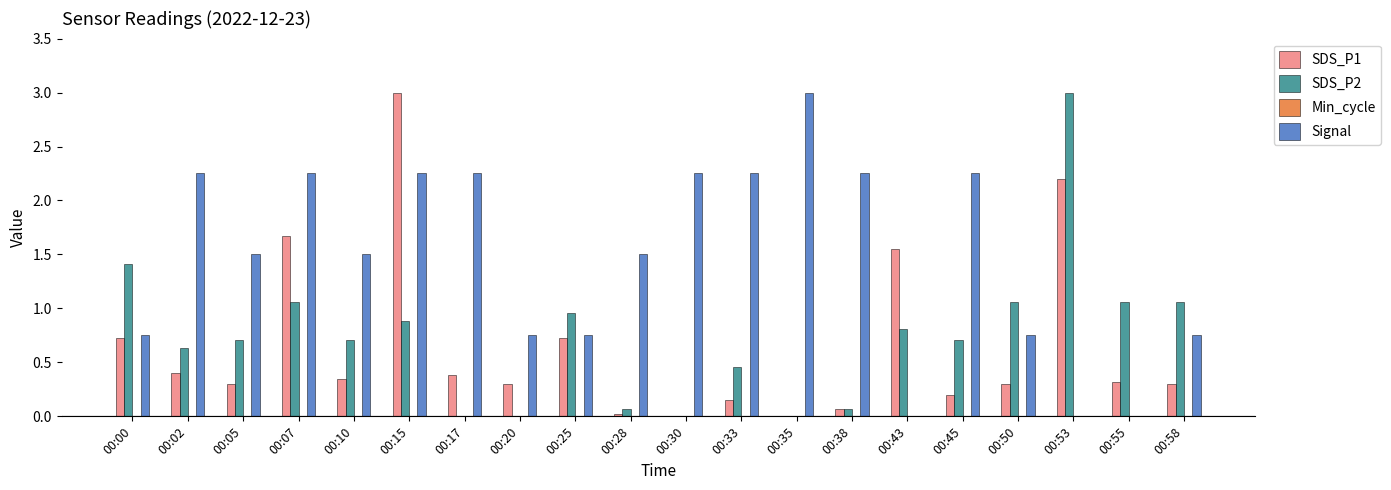

Which series has the largest total across all categories?

Signal